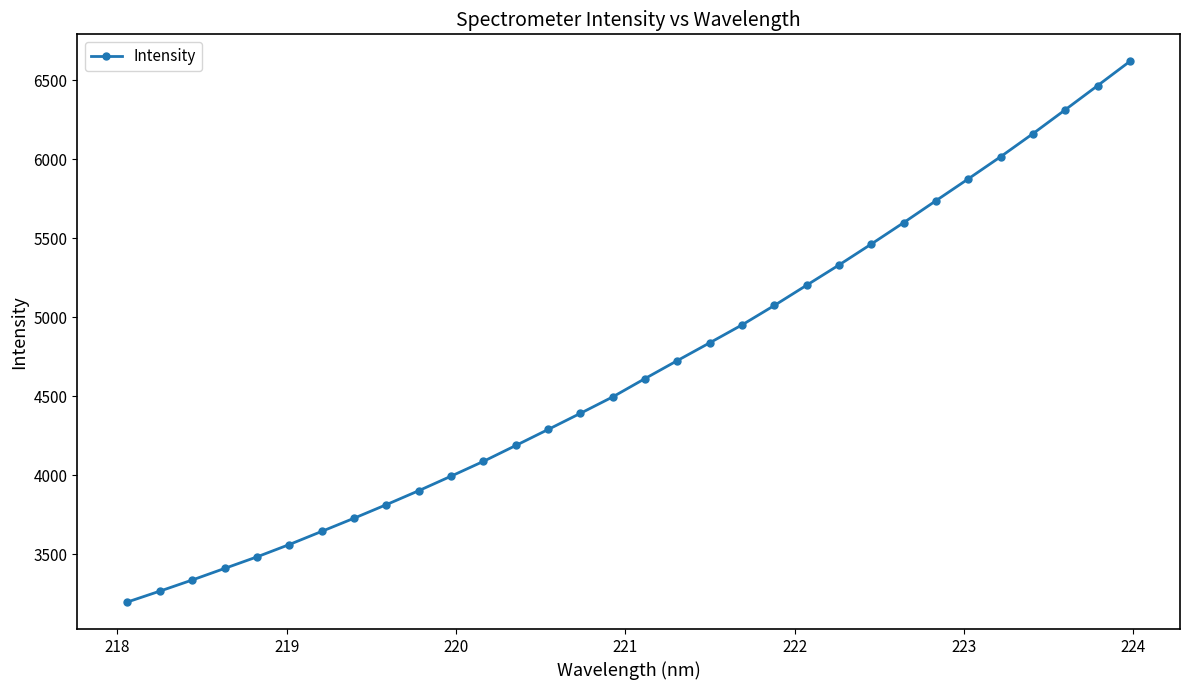

What is the difference between the second highest and second lowest values?

3200.7